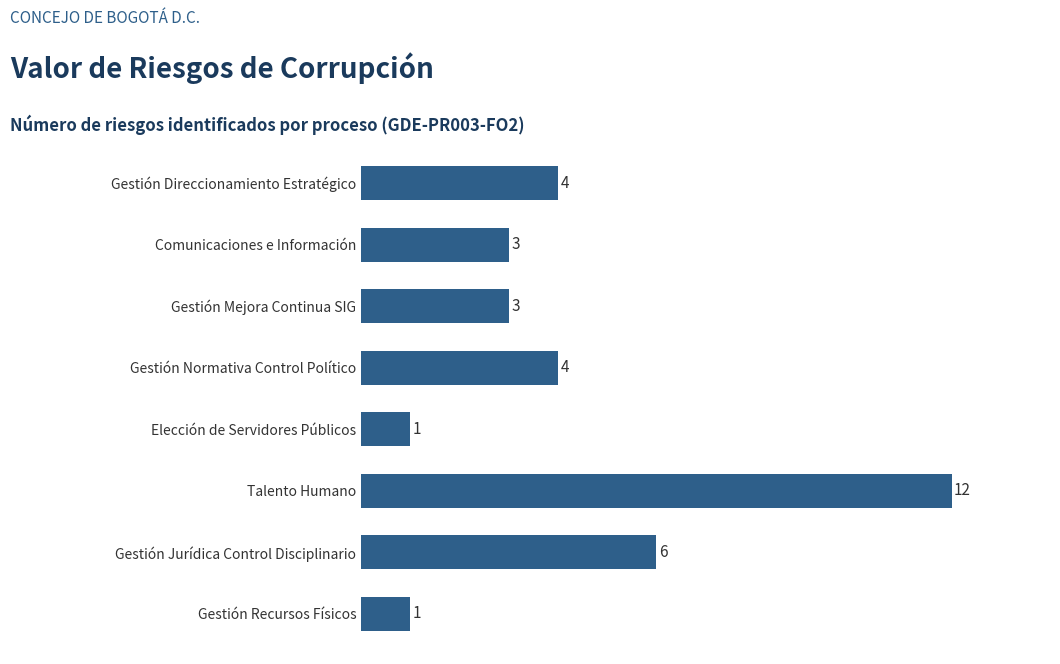

What is the label of the 3rd bar from the bottom?

Talento Humano